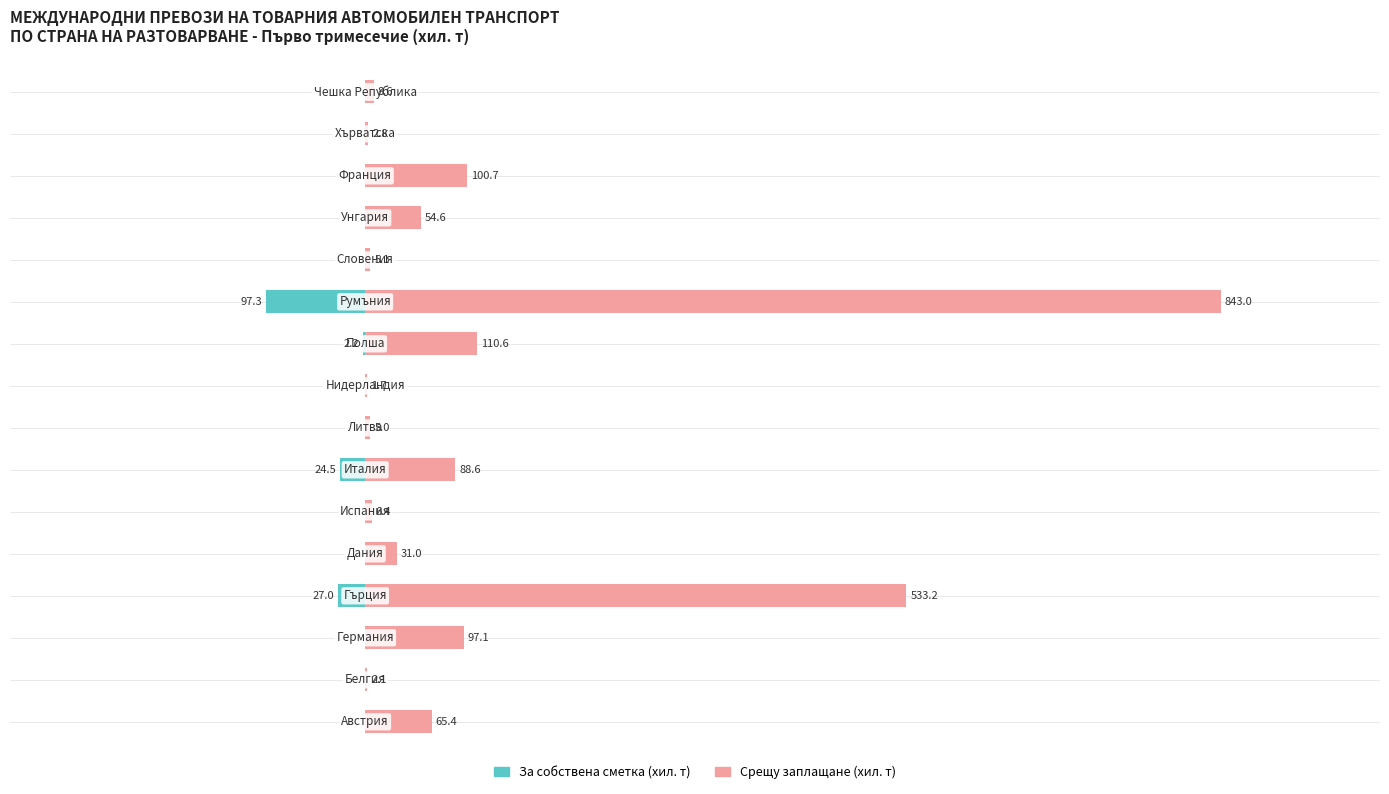

At how many categories does at least one series exceed -42?

16